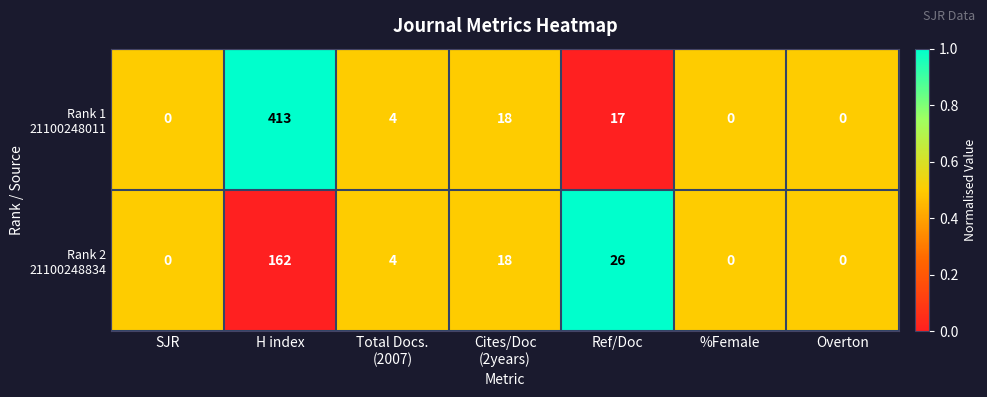

At which category does the chart reach its peak across all series?

H index